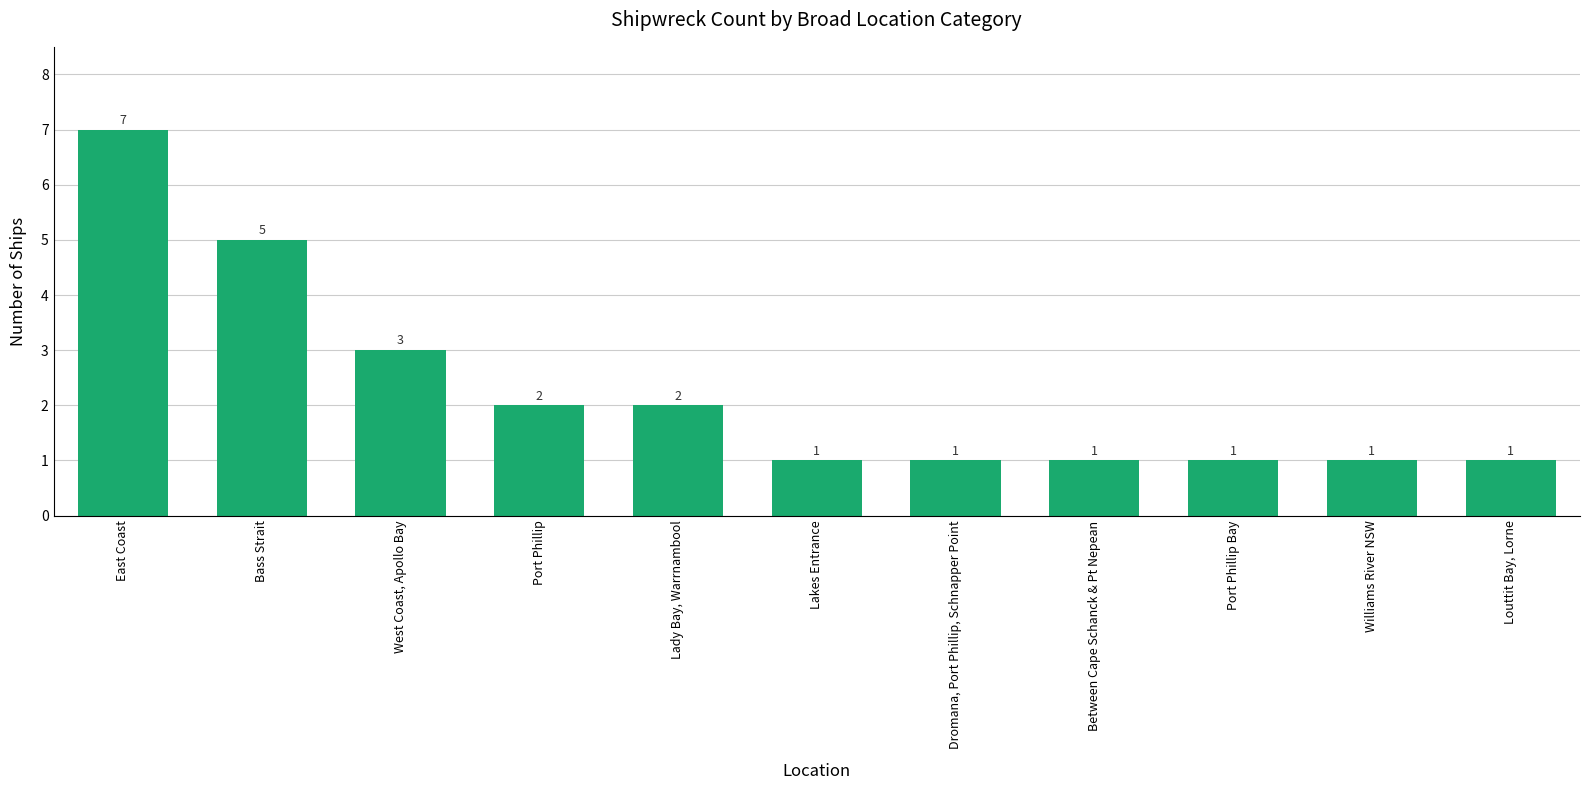

What is the greatest value displayed?

7